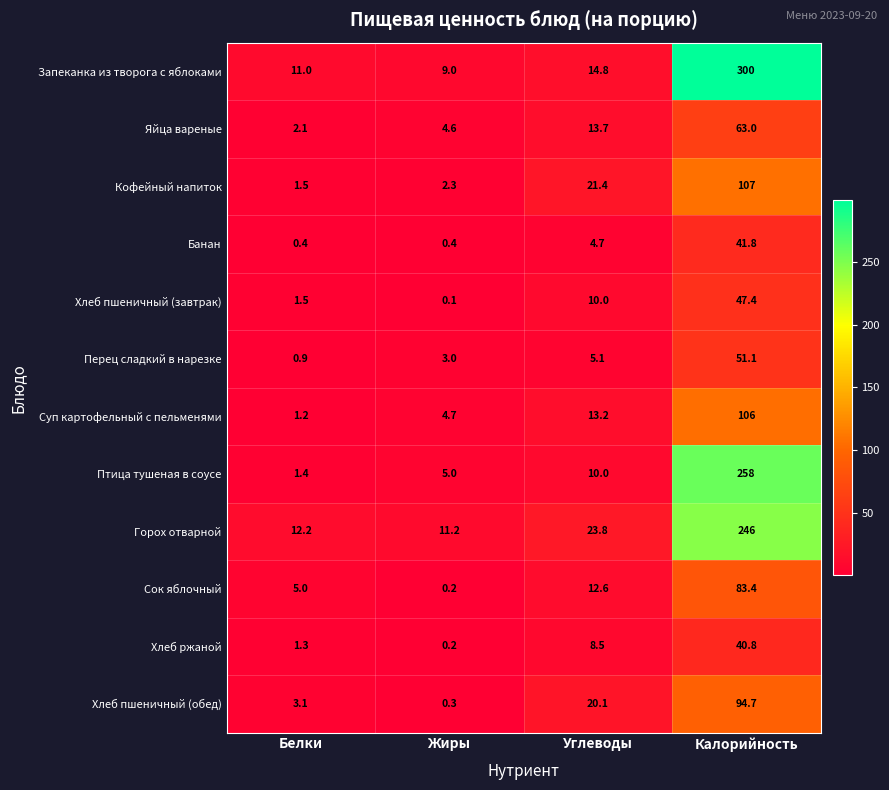

Where is Хлеб ржаной nearest to the value 20?

Углеводы